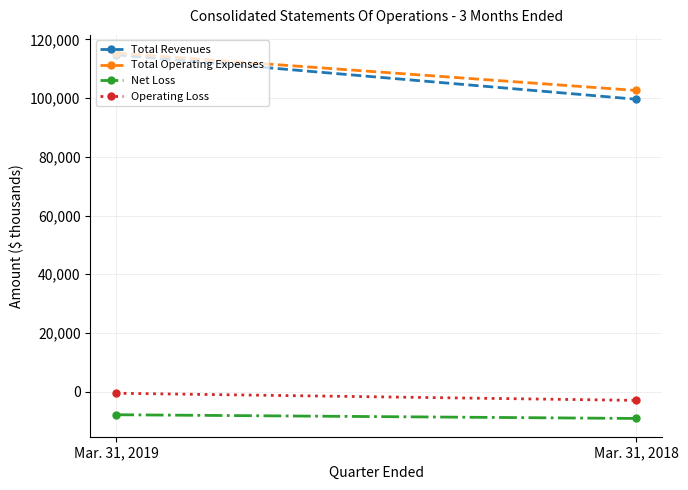

What is the lowest value of the Operating Loss series?

-2993